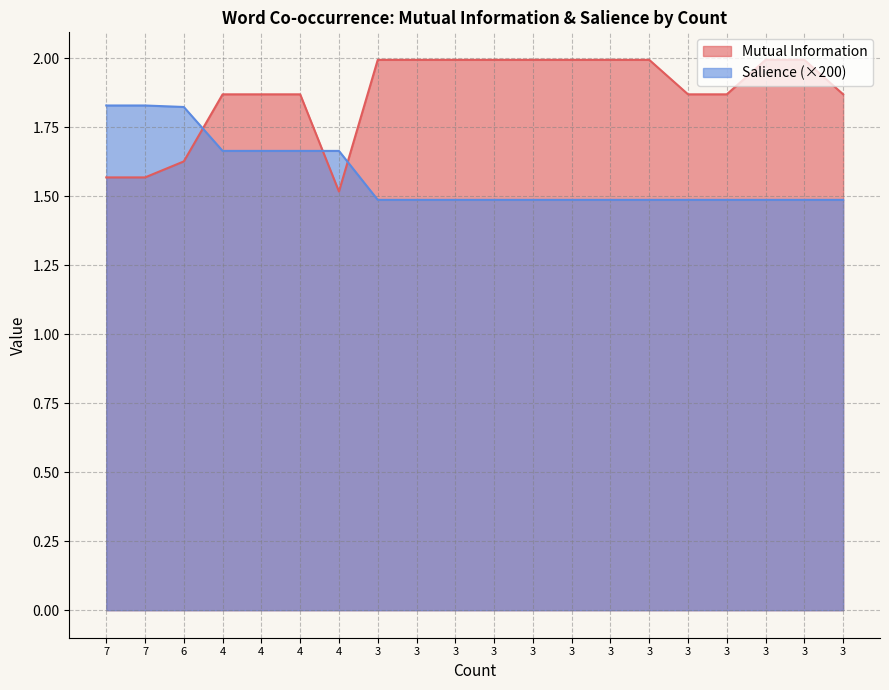

At which category does the chart reach its peak across all series?

3